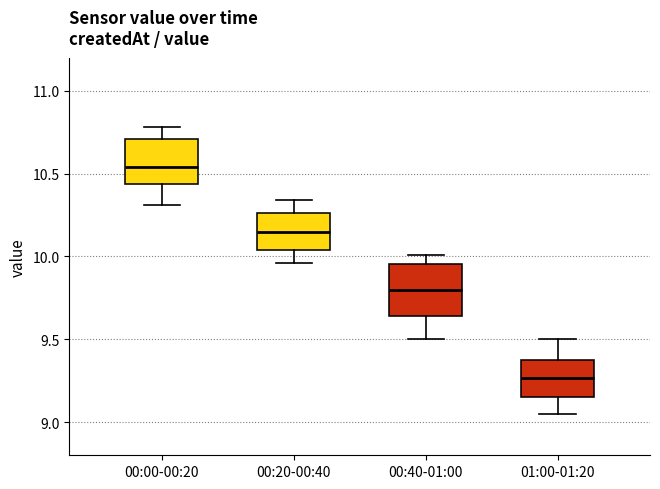

Reading left to right, transcribe this box plot: for each box, give where its median line is, the range the box spans, and where its two whiskers end, as read against the y-axis. The values are not printed on the chart, so give them approximately, as read against the axis.

00:00-00:20: median 10.55, box 10.45 to 10.70, whiskers 10.30 to 10.80
00:20-00:40: median 10.15, box 10.05 to 10.25, whiskers 9.95 to 10.35
00:40-01:00: median 9.80, box 9.65 to 9.95, whiskers 9.50 to 10.00
01:00-01:20: median 9.25, box 9.15 to 9.40, whiskers 9.05 to 9.50